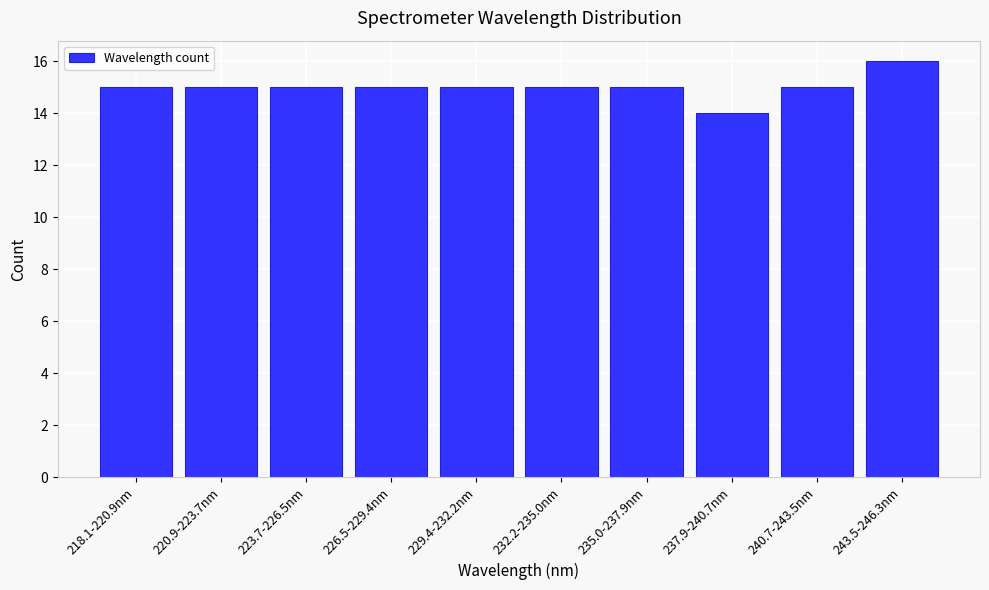

Reading left to right, extract all data points from this chart.

15	15	15	15	15	15	15	14	15	16